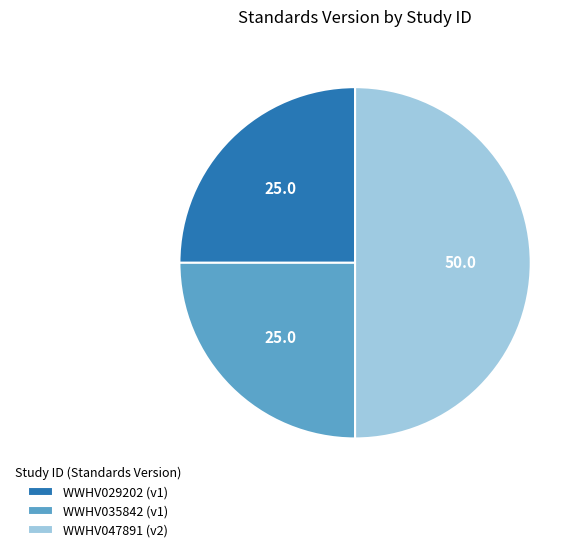

Between WWHV047891 and WWHV035842, which is larger?

WWHV047891